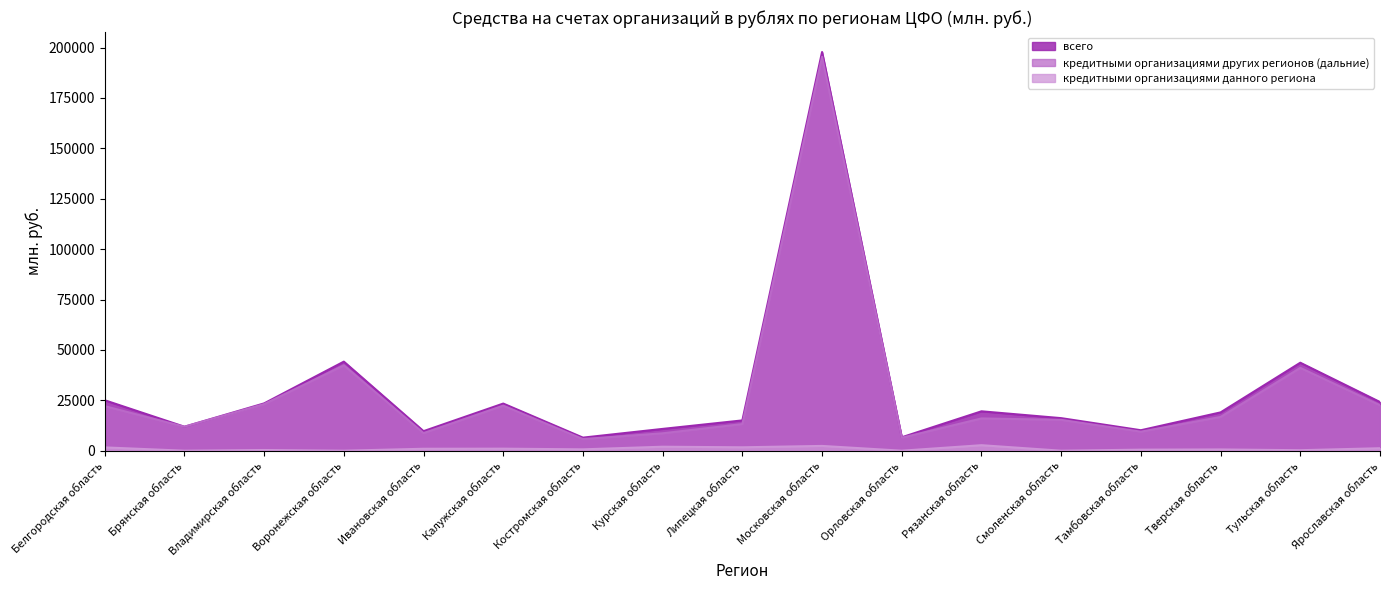

True or false: кредитными организациями данного региона and кредитными организациями других регионов (дальние) intersect in this chart.

False